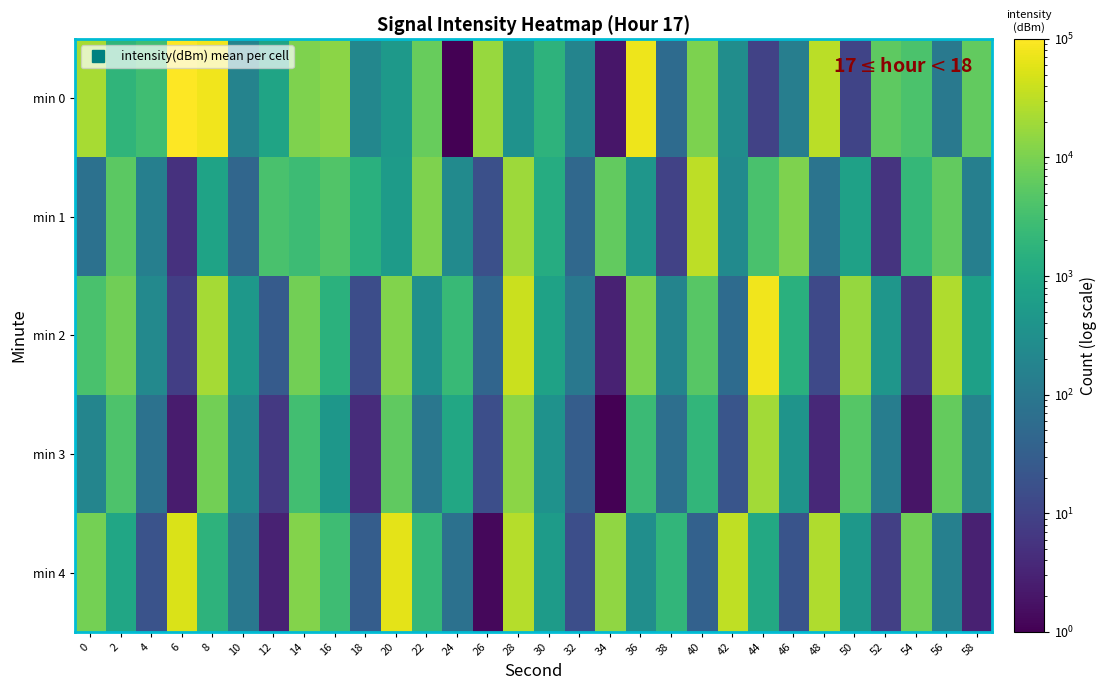

What is the total value across all series at 28?

99228.1